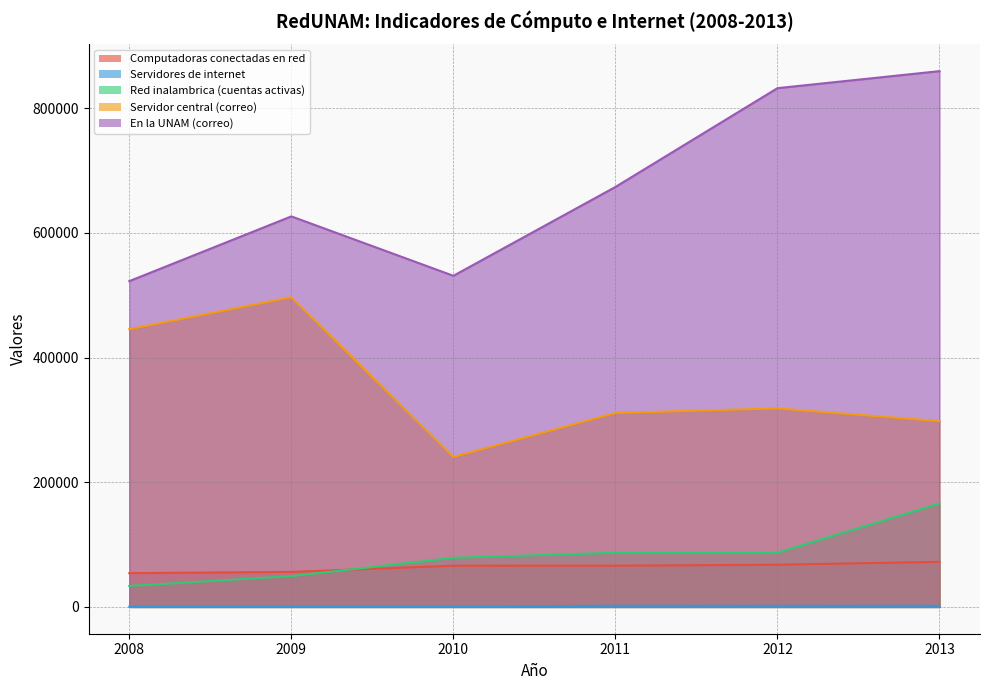

What is the minimum value shown in the chart?

419